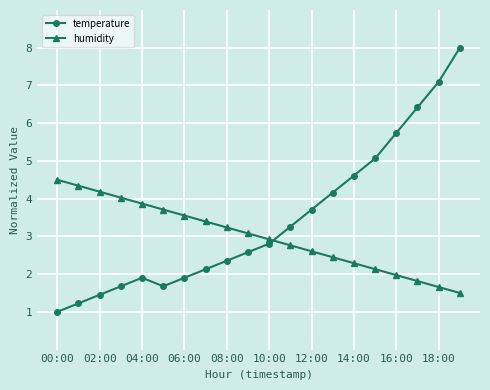

At how many categories does at least one series exceed 7?

2